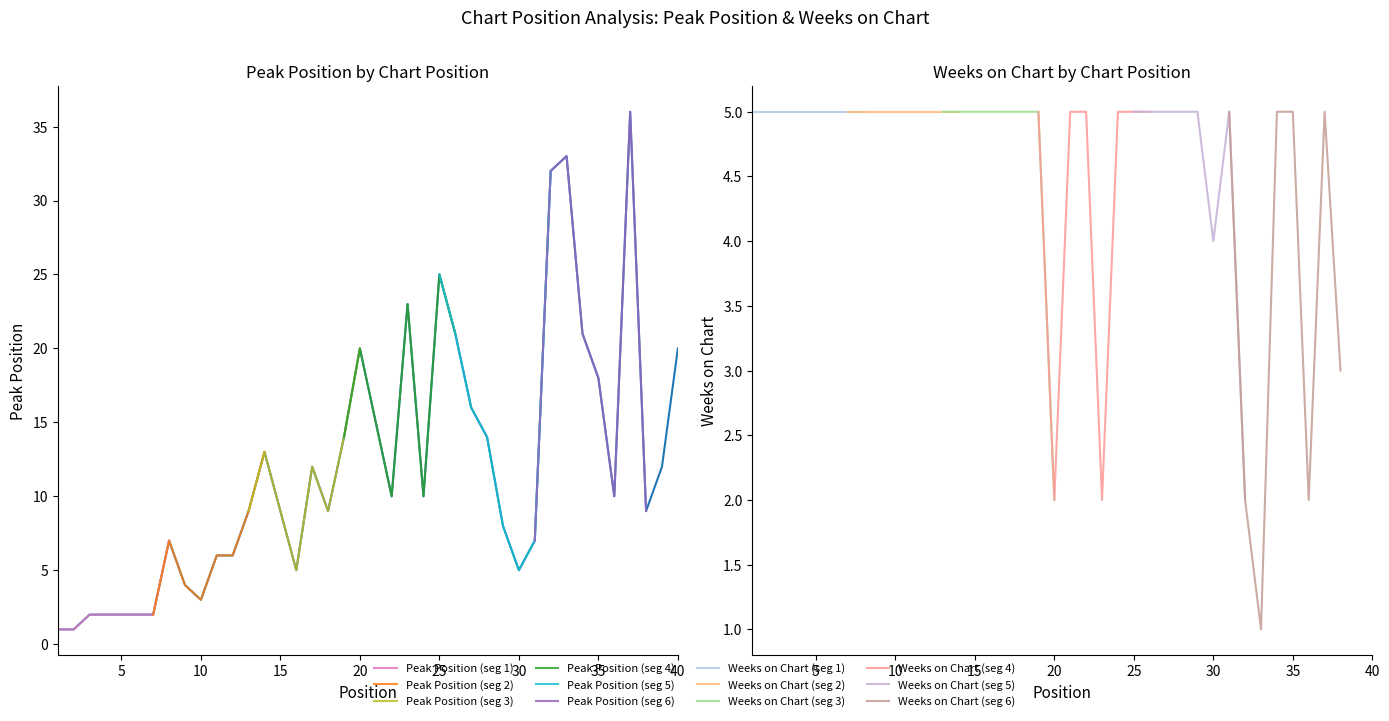

What is the value of the 19th point from the left?

14